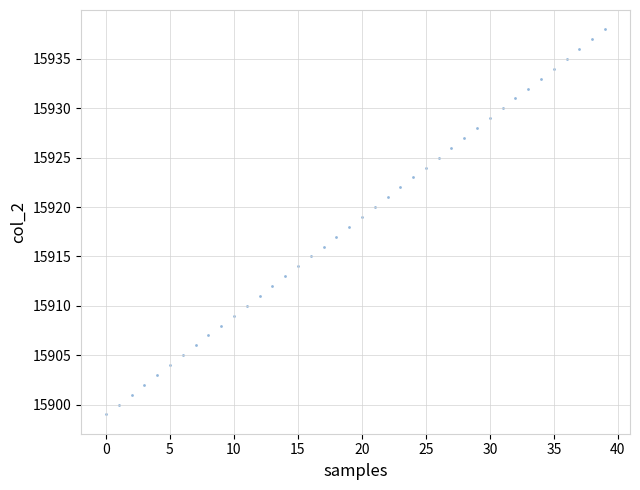

What is the range of Y values (max minus min)?

39